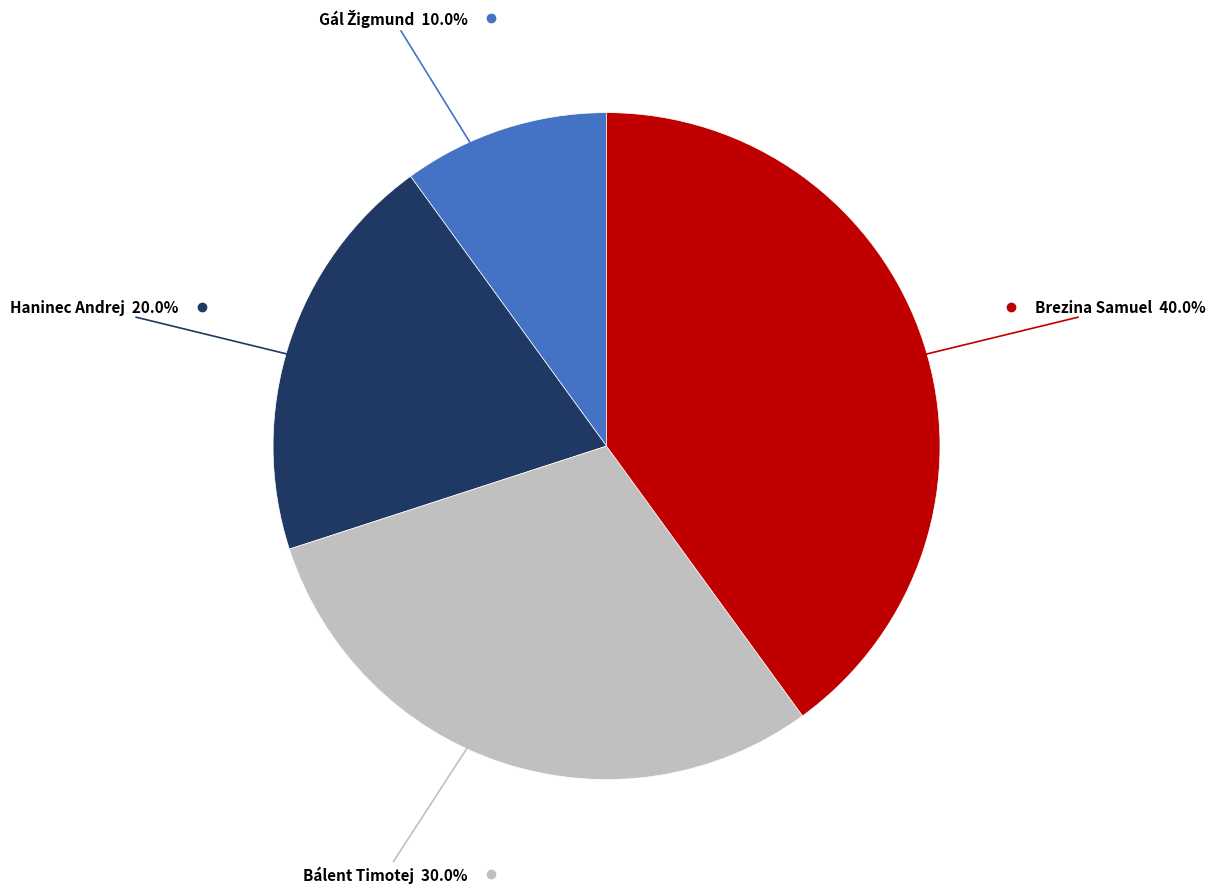

Count the number of slices in the pie.

4